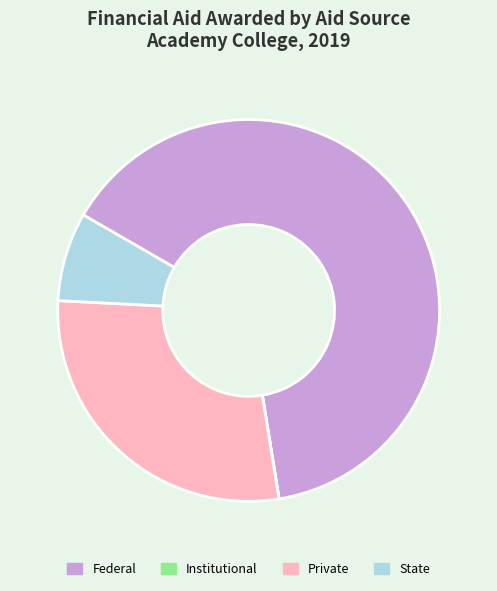

The Private slice represents 42% of the pie. True or false?

False